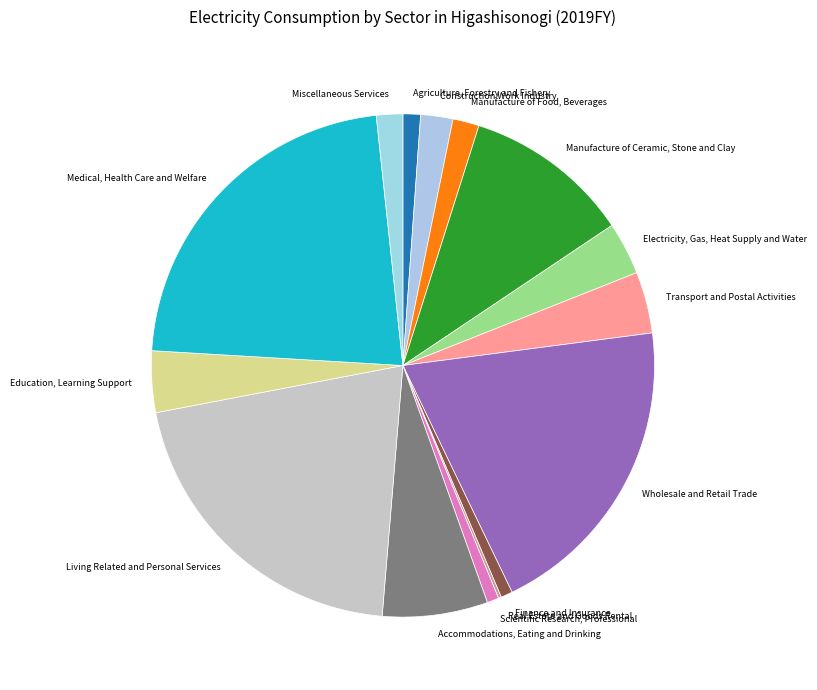

Does Scientific Research, Professional account for over 50% of the chart?

No